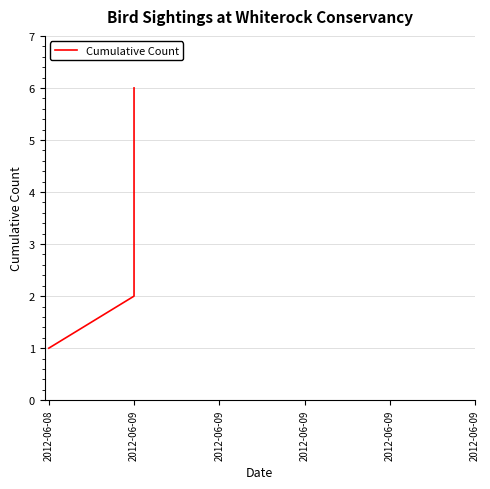

What is the value of the 5th point from the left?

2